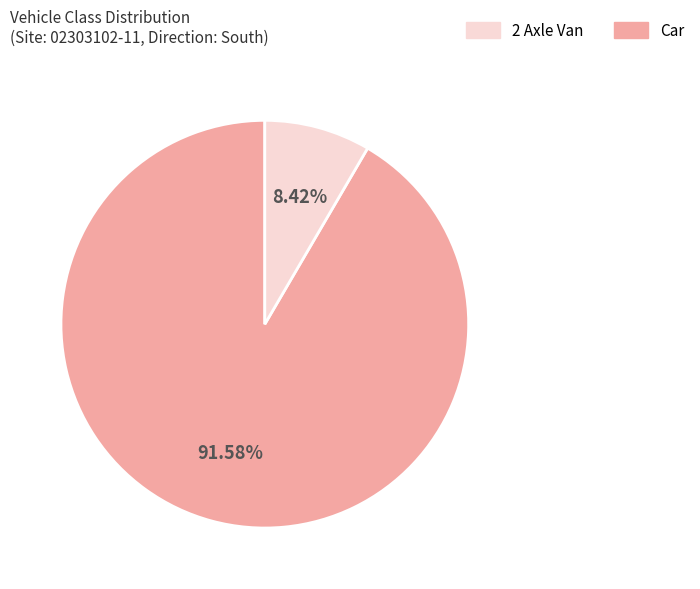

Is there any slice that represents more than half of the pie?

Yes